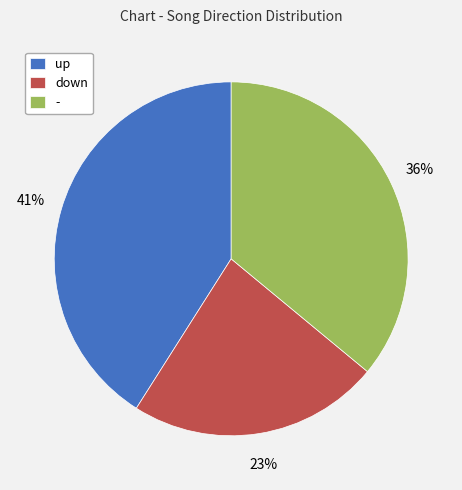

How many segments does this pie chart have?

3